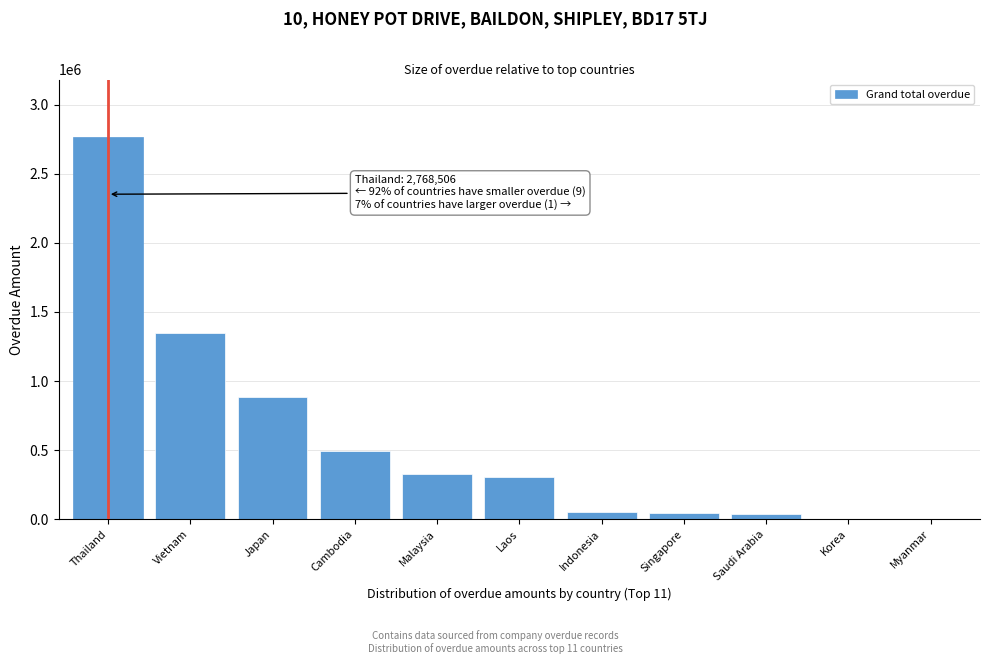

Where is the data nearest to the value 1384253?

Vietnam